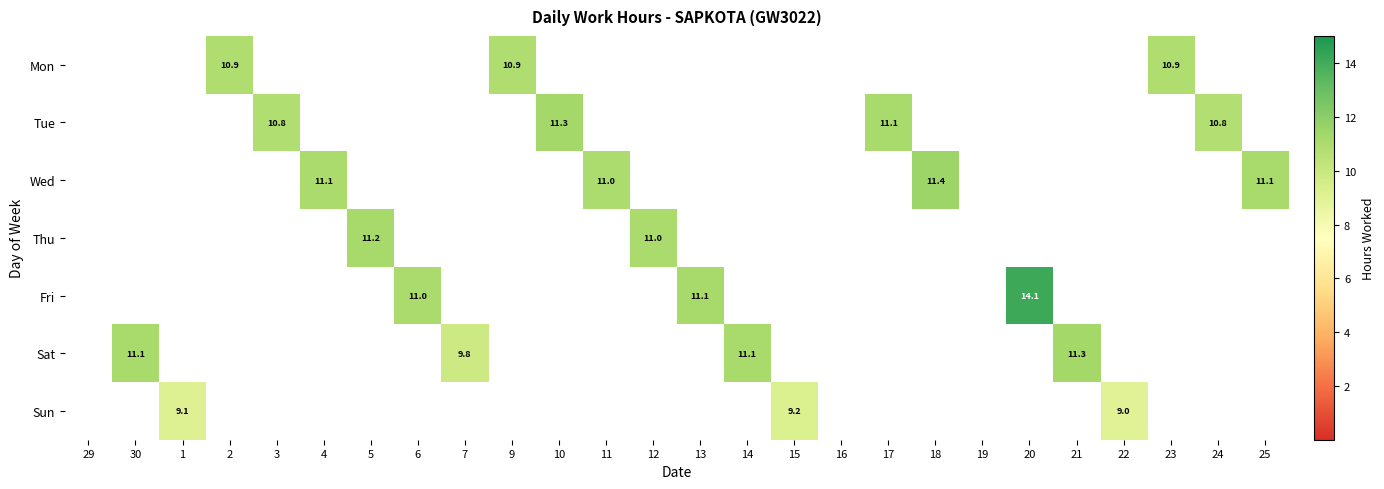

The Sun series shows 9.0 at 22. True or false?

True